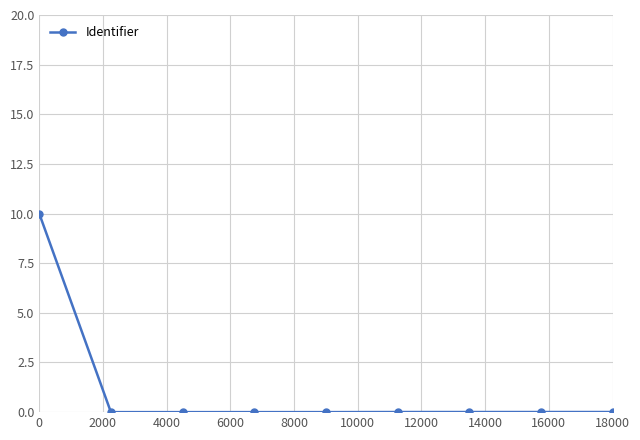

What is the greatest value displayed?

10.0